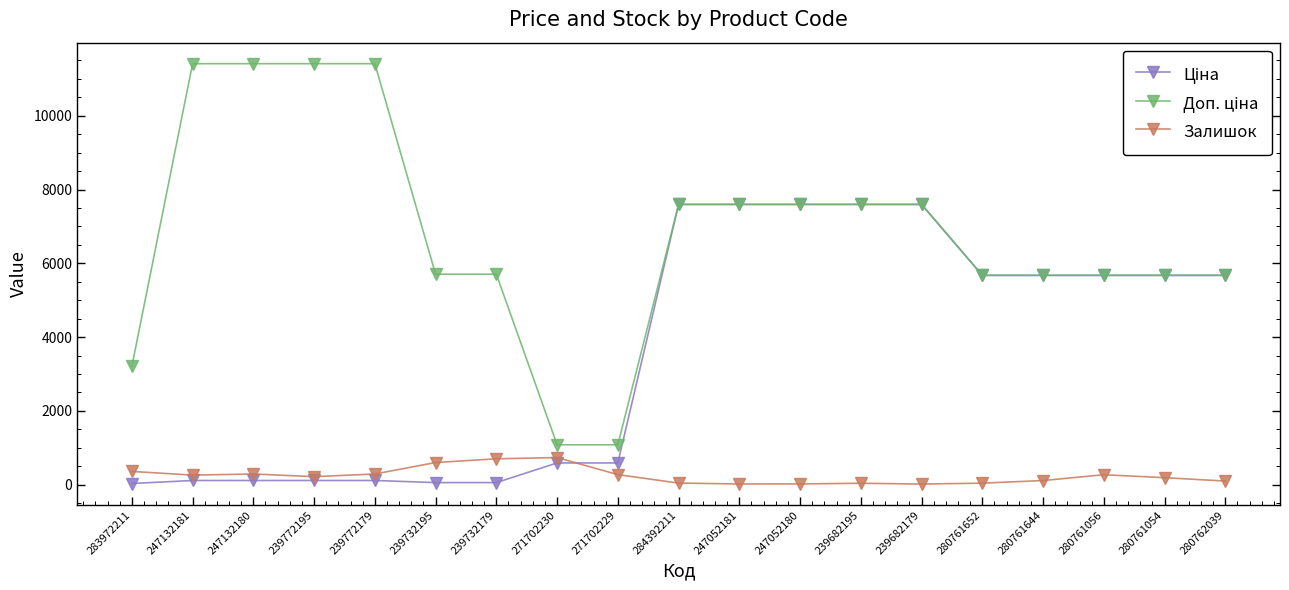

True or false: Залишок has a value of 736.0 at 271702230.

True